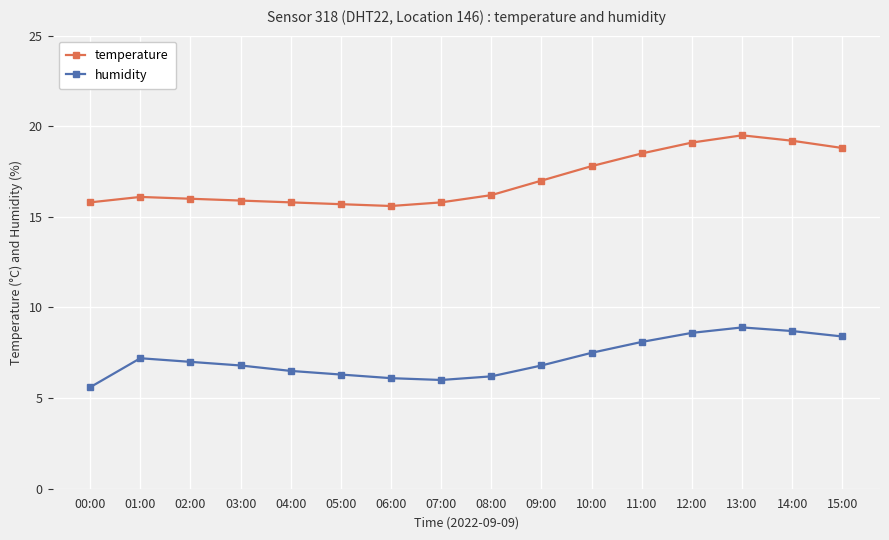

What is the average value of the temperature series?

17.1